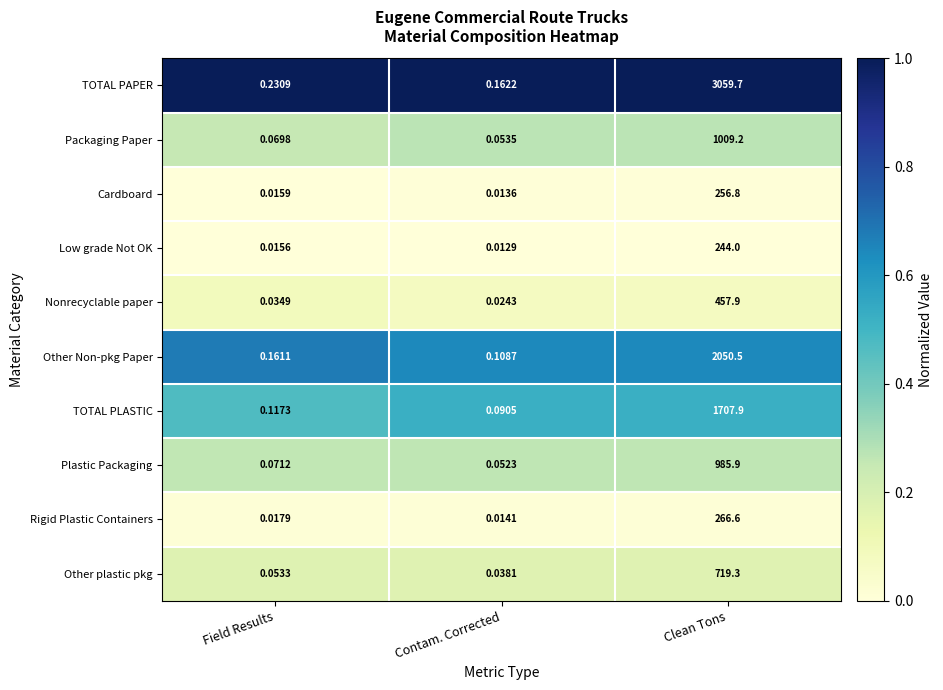

Between Field Results and Contam. Corrected, which series saw the biggest shift?

TOTAL PAPER